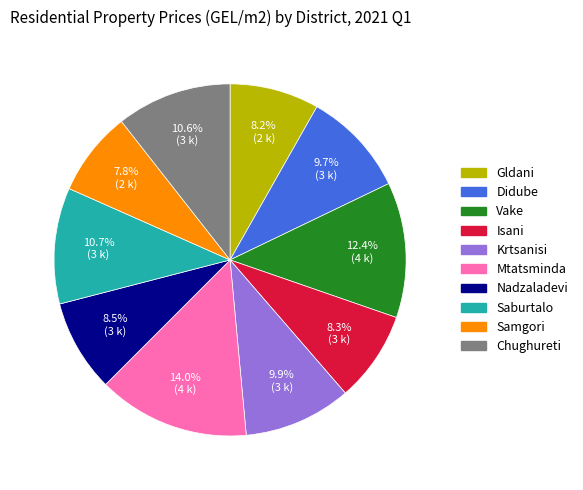

To the nearest percent, what portion does Didube represent?

10%